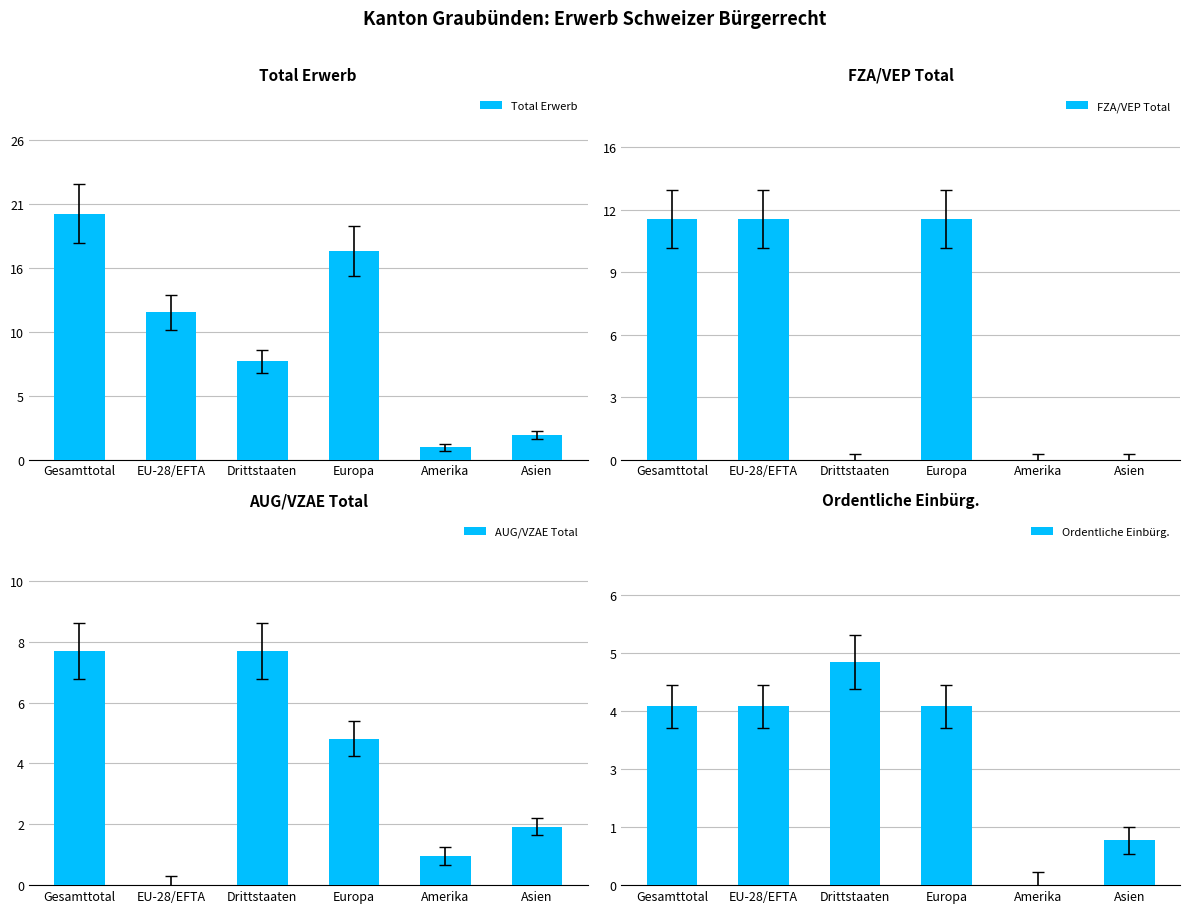

At which label does Ordentliche Einbürg. reach its peak?

Drittstaaten